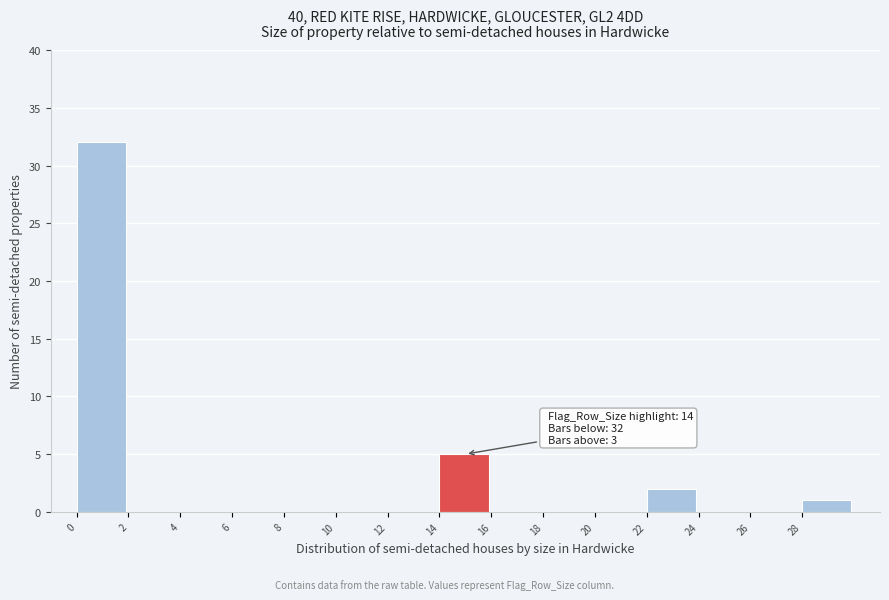

Over which range of the x-axis is the bar tallest?

0 to 2